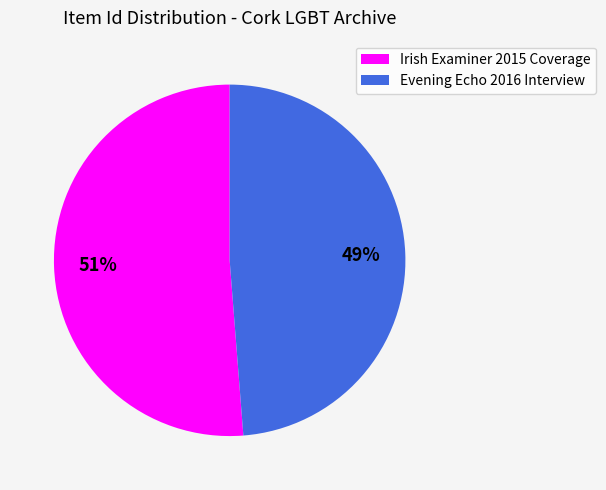

Between Irish Examiner 2015 Coverage and Evening Echo 2016 Interview, which is larger?

Irish Examiner 2015 Coverage